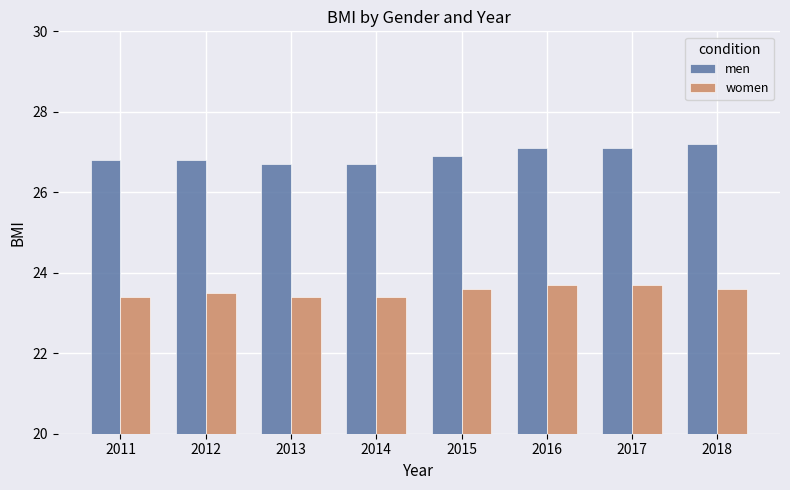

At how many categories does at least one series exceed 26?

8